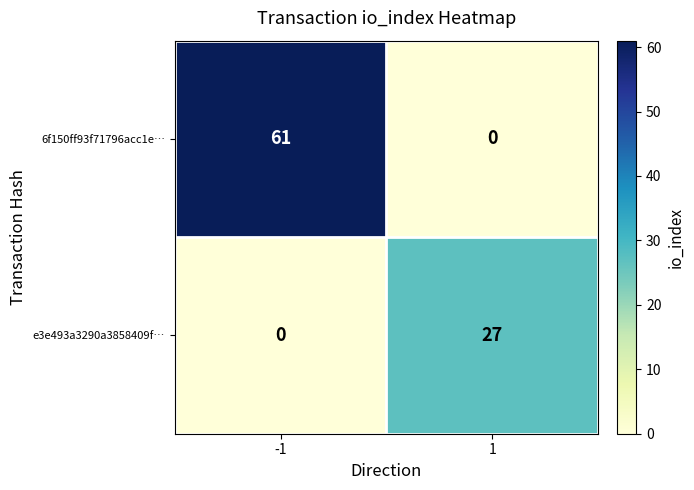

The value of e3e493a3290a3858409f… at -1 is 10. True or false?

False